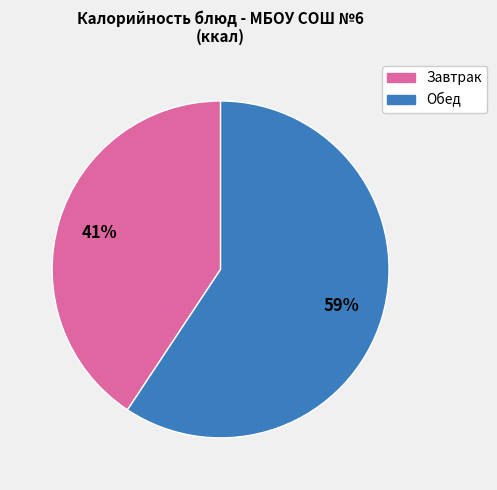

Is there any slice that represents more than half of the pie?

Yes